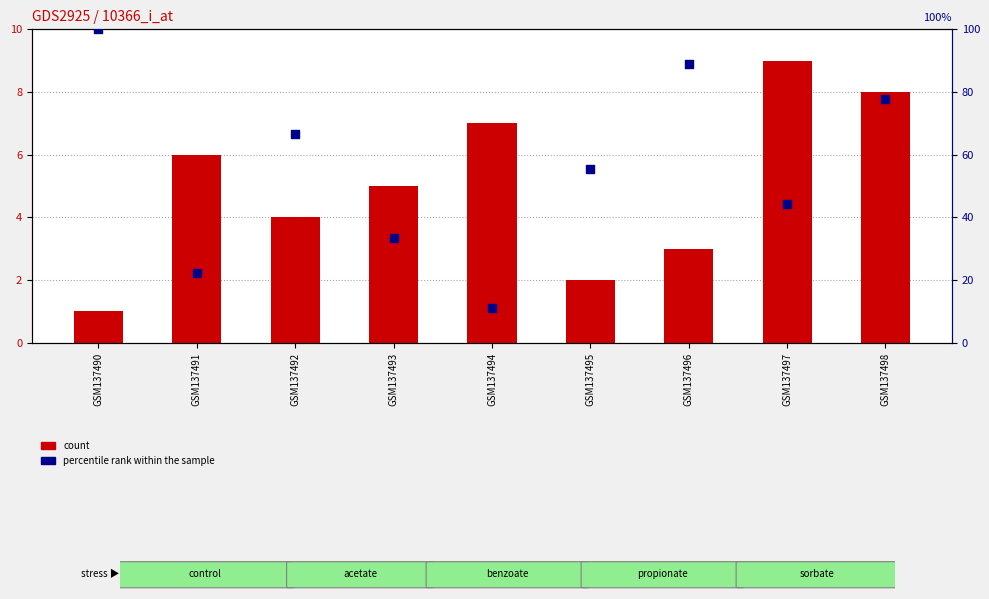

Which series has the largest total across all categories?

percentile rank within the sample